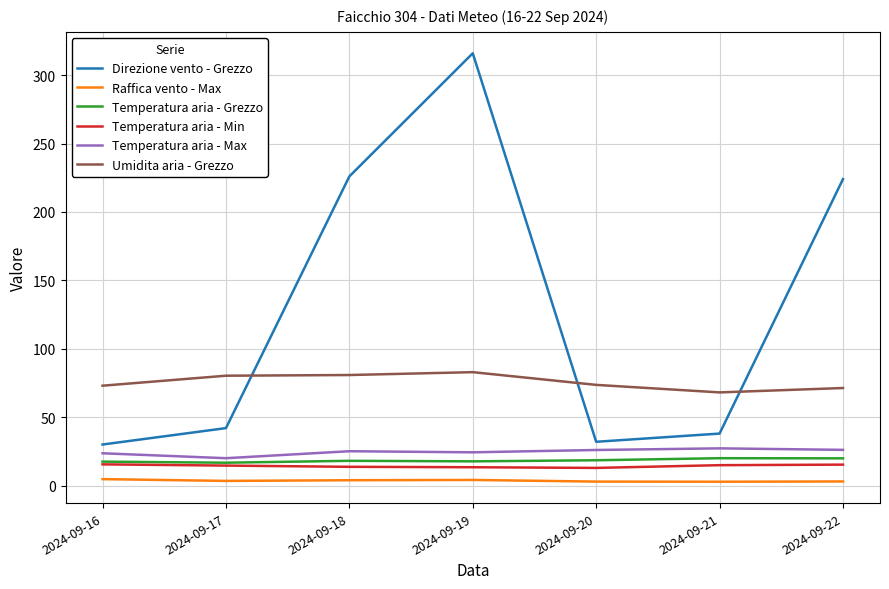

Where is Direzione vento - Grezzo nearest to the value 173?

2024-09-22